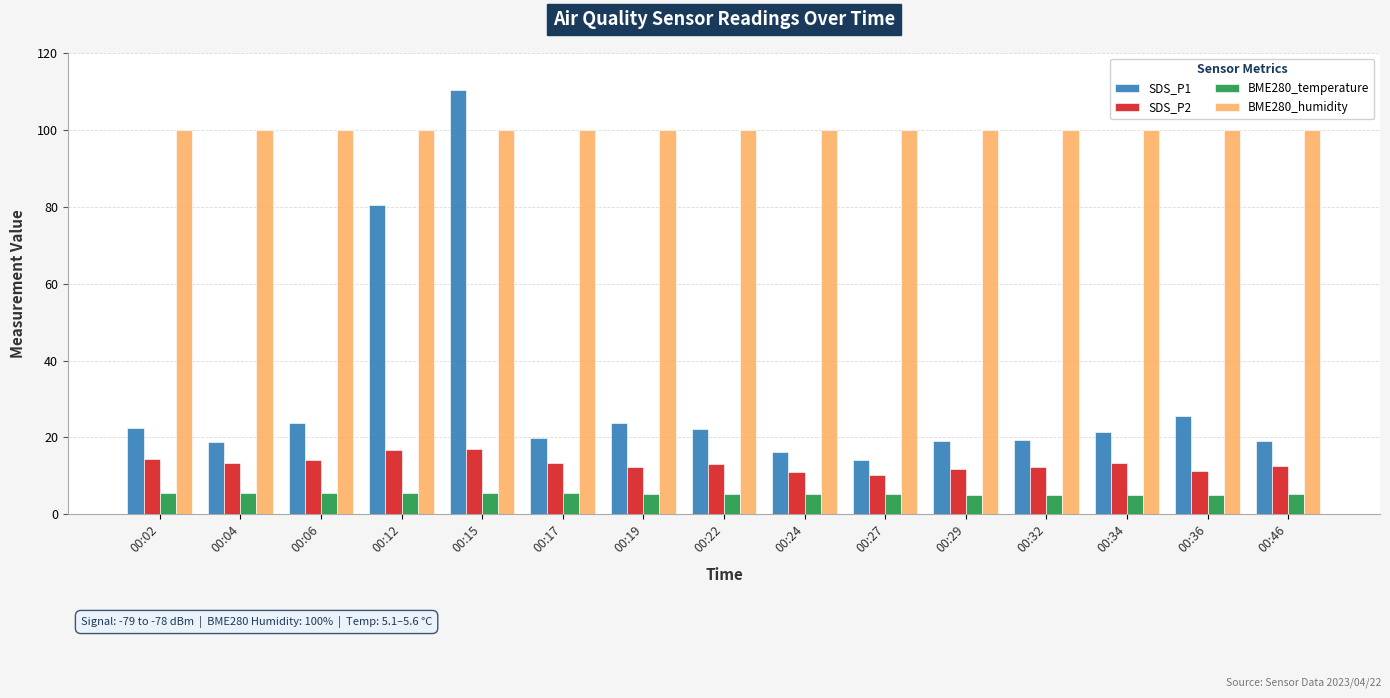

At 00:19, list the series in order from largest to smallest.

BME280_humidity, SDS_P1, SDS_P2, BME280_temperature